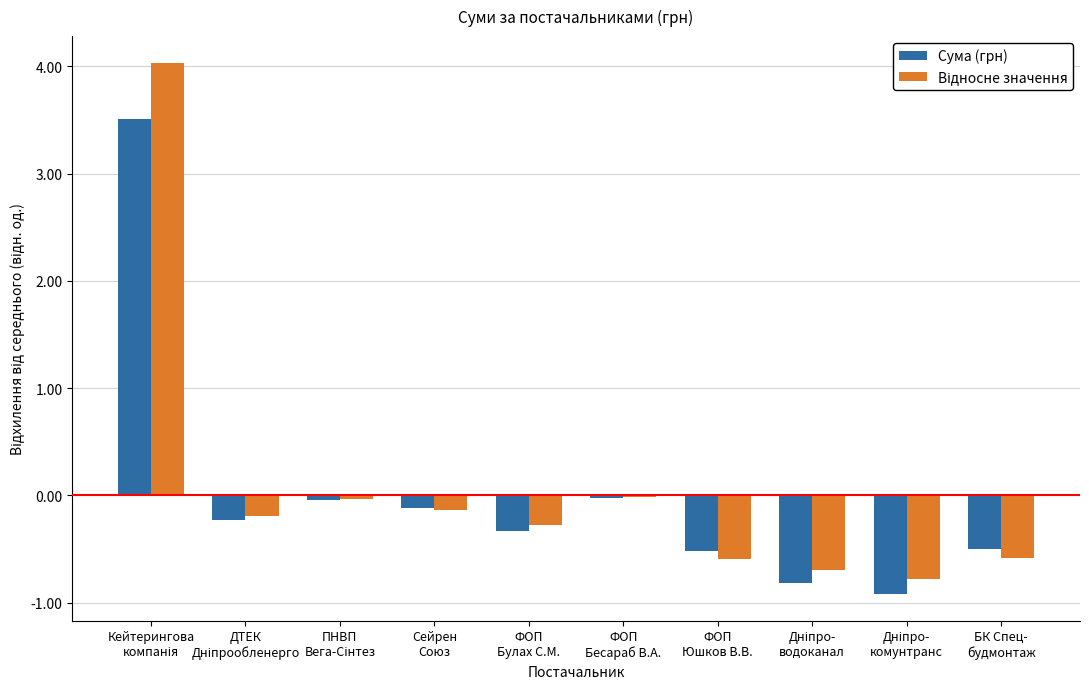

What is the smallest value displayed?

-0.9